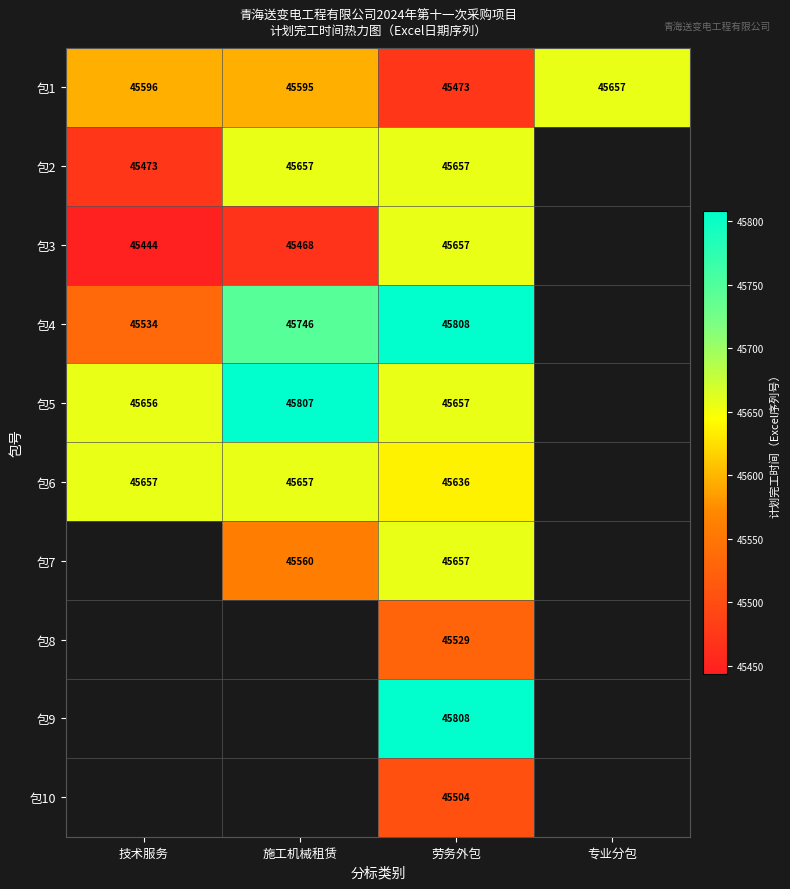

What is the sum of the 包4 values at 施工机械租赁 and 技术服务?

91280